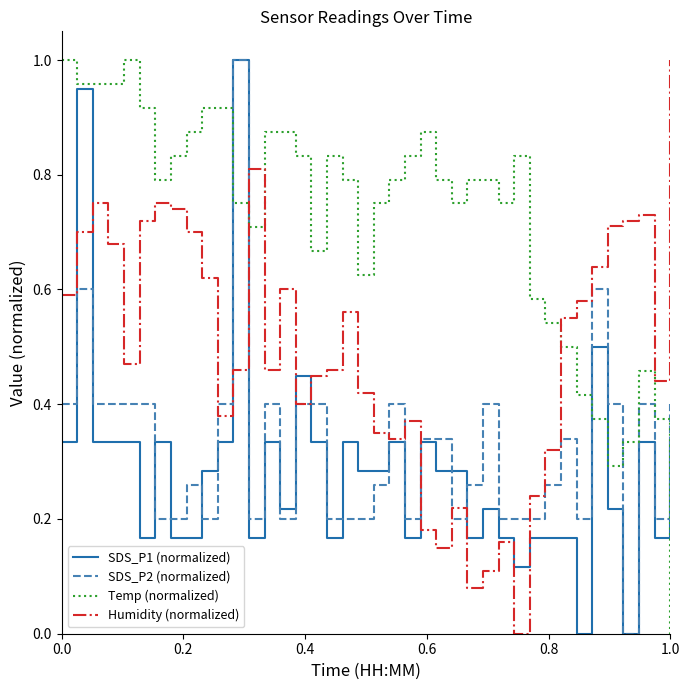

Which series ends up on top after the final intersection of Humidity (normalized) and SDS_P1 (normalized)?

Humidity (normalized)